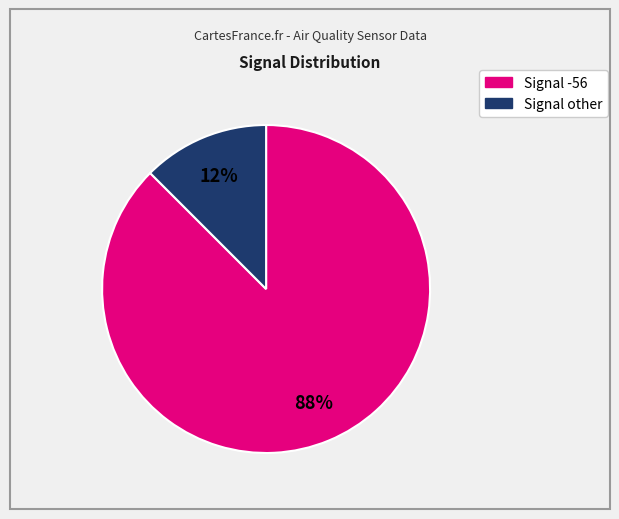

To the nearest percent, what is the average slice percentage?

50%